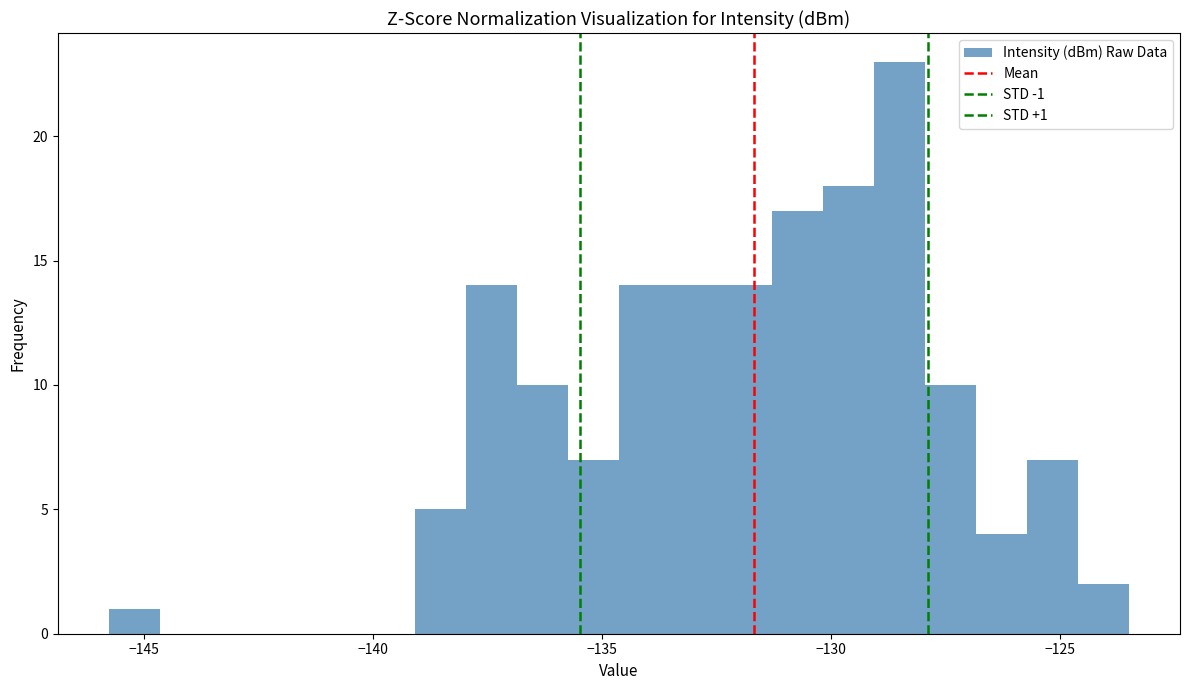

Read against the x-axis, roughly where is the centre of the tallest bar?

-128.5